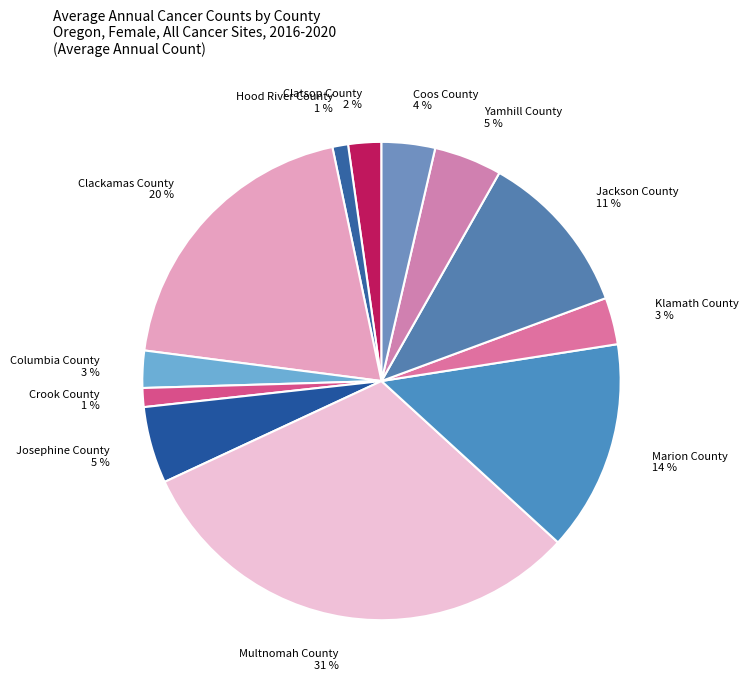

Which has a higher value, Josephine County or Clackamas County?

Clackamas County